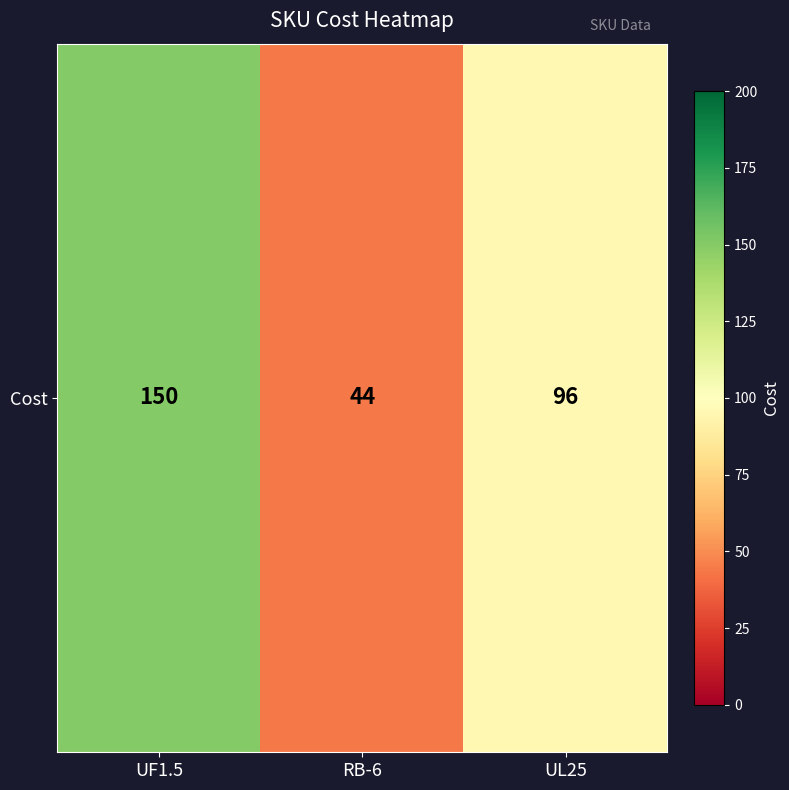

Which label corresponds to the largest value in the chart?

UF1.5